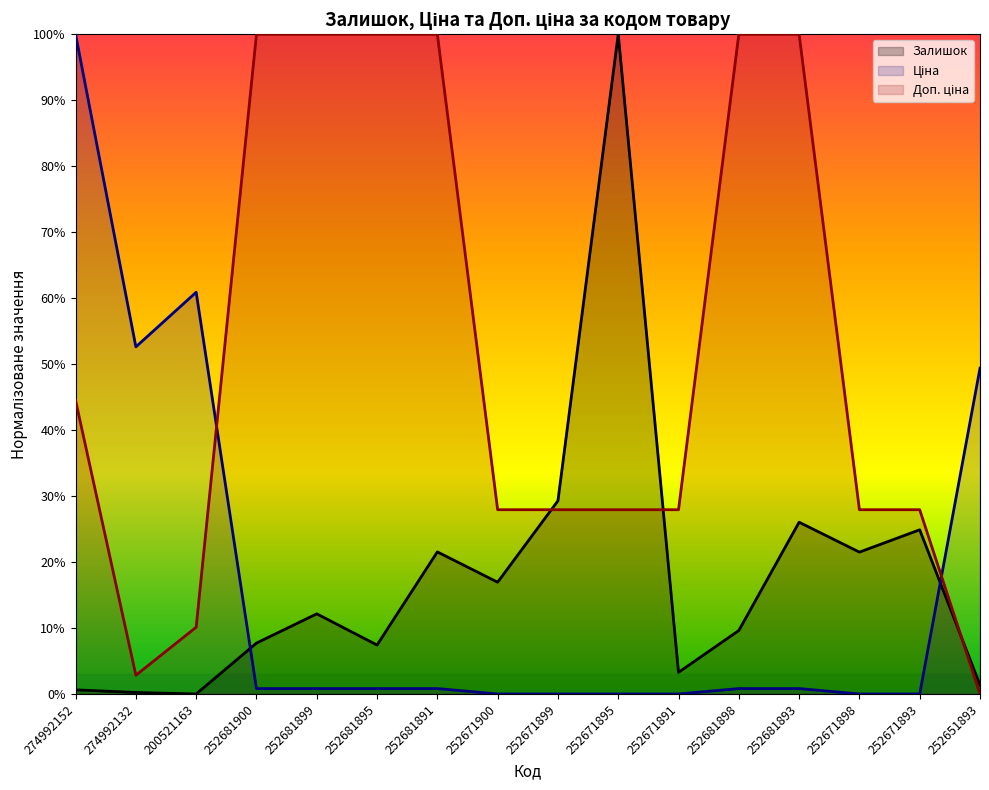

Between 274992132 and 200521163, which is larger?

274992132